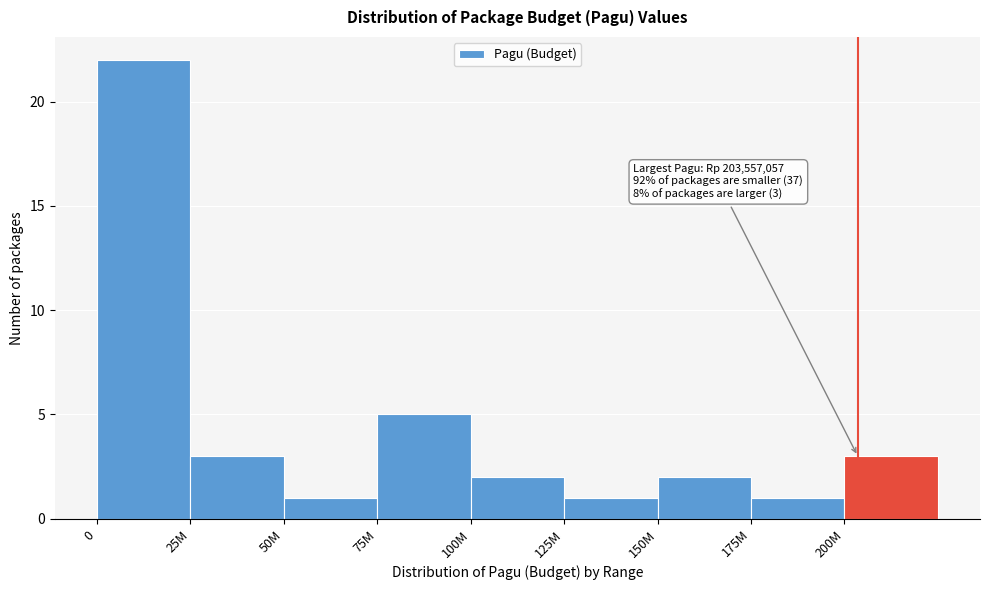

Reading left to right, list all the values displayed in this chart.

0=22	25M=3	50M=1	75M=5	100M=2	125M=1	150M=2	175M=1	200M=3